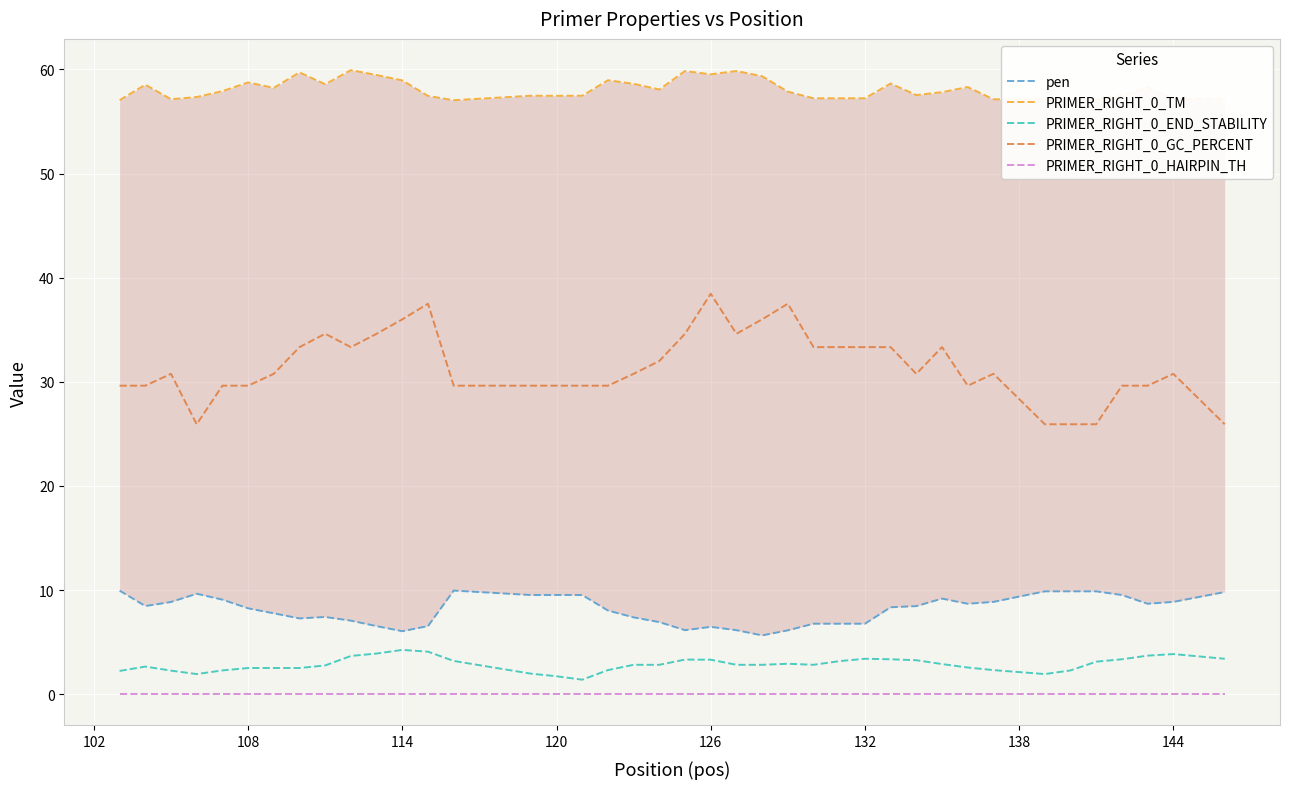

True or false: PRIMER_RIGHT_0_END_STABILITY and PRIMER_RIGHT_0_GC_PERCENT intersect in this chart.

False